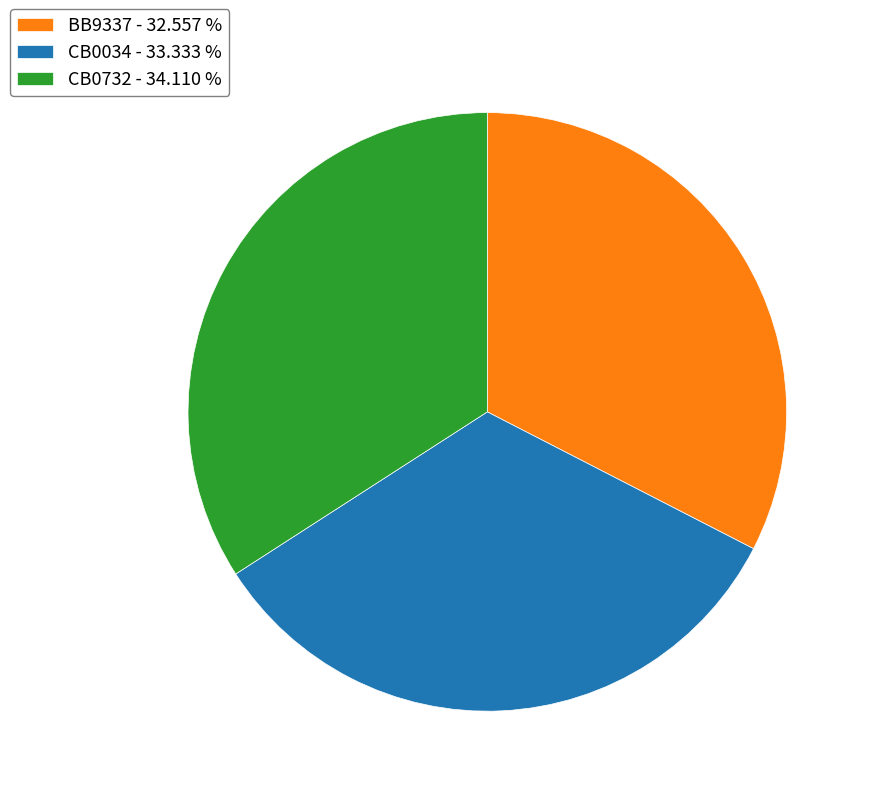

How many slices are in this pie chart?

3